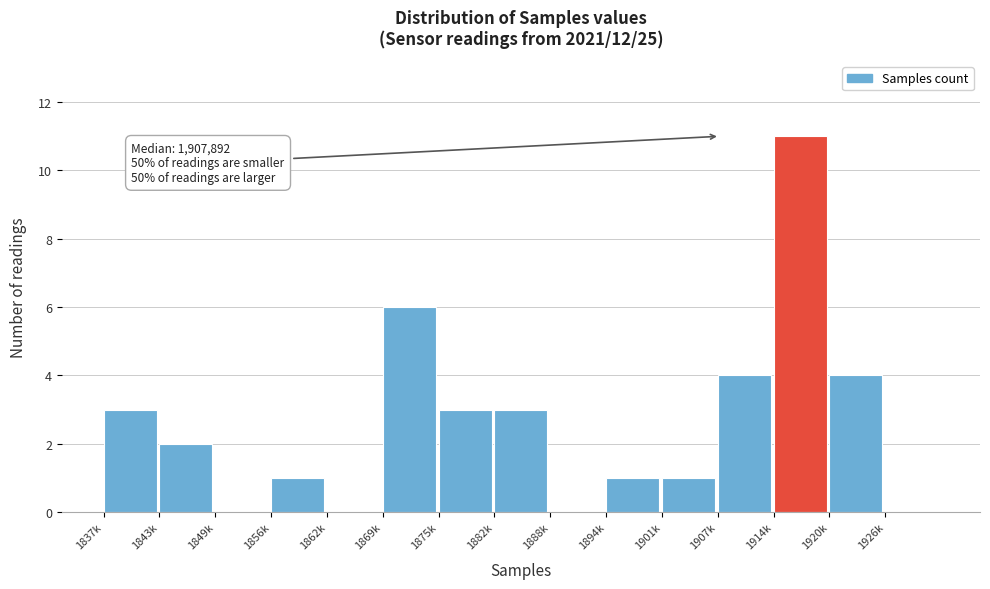

Reading left to right, list all the values displayed in this chart.

1837k=3	1843k=2	1849k=0	1856k=1	1862k=0	1869k=6	1875k=3	1882k=3	1888k=0	1894k=1	1901k=1	1907k=4	1914k=11	1920k=4	1926k=0